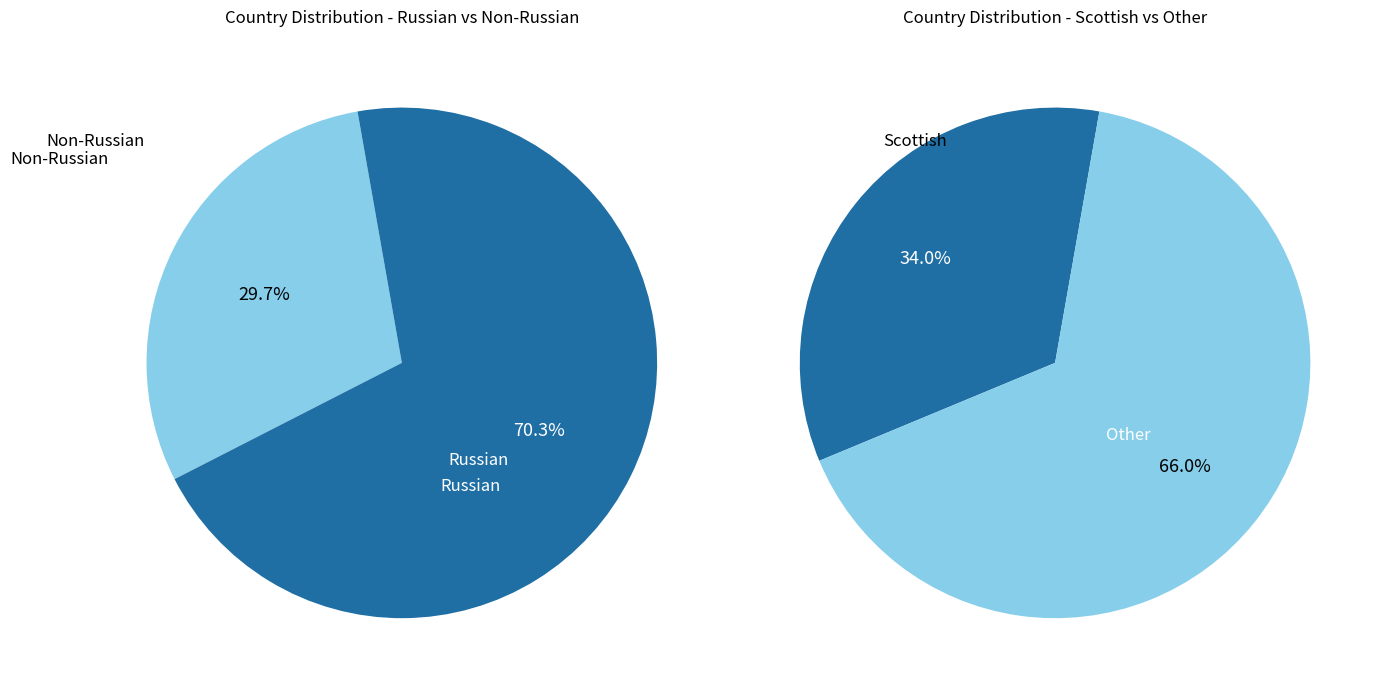

The Russian slice represents 70% of the pie. True or false?

True